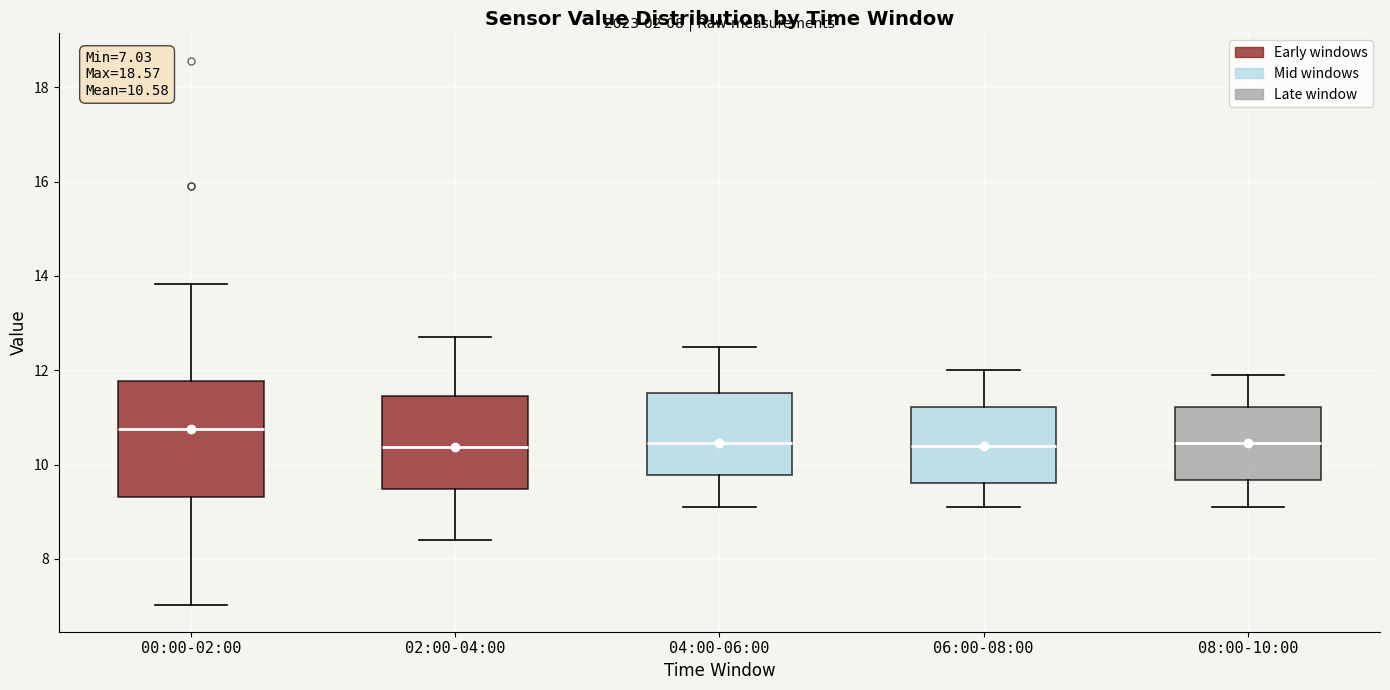

Which box's median line is the highest?

00:00-02:00